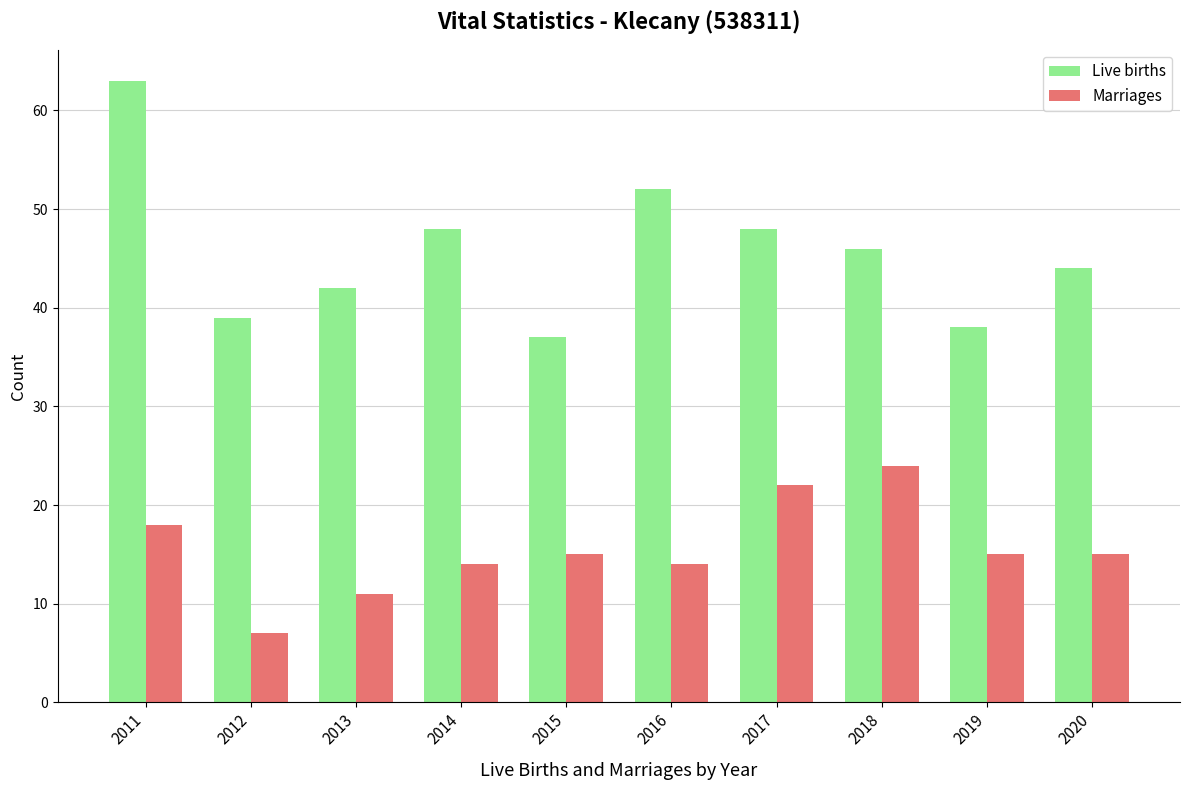

Which series has the widest spread of values?

Live births